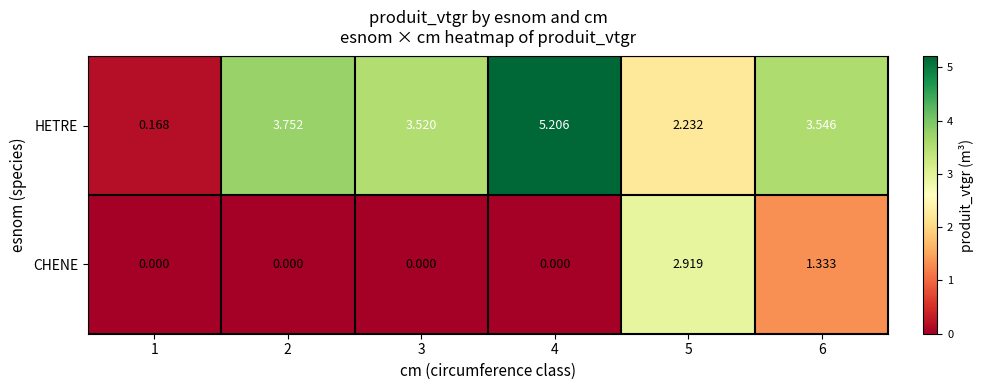

Which series has the largest total across all categories?

HETRE